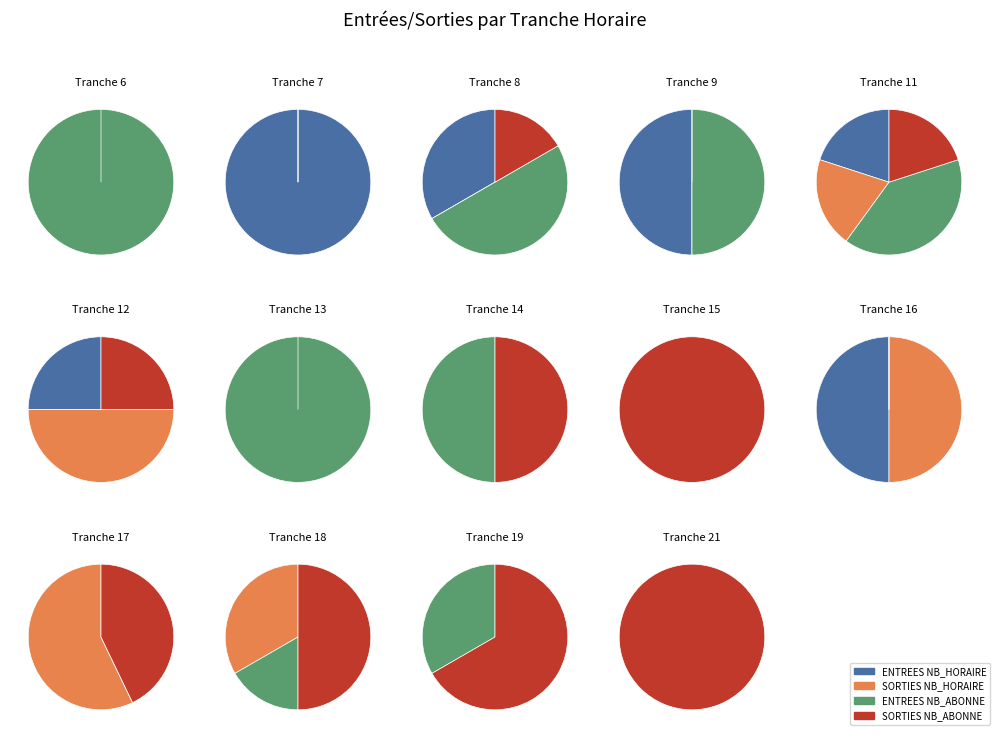

Which category has the smallest portion of the pie?

NB_HORAIRE